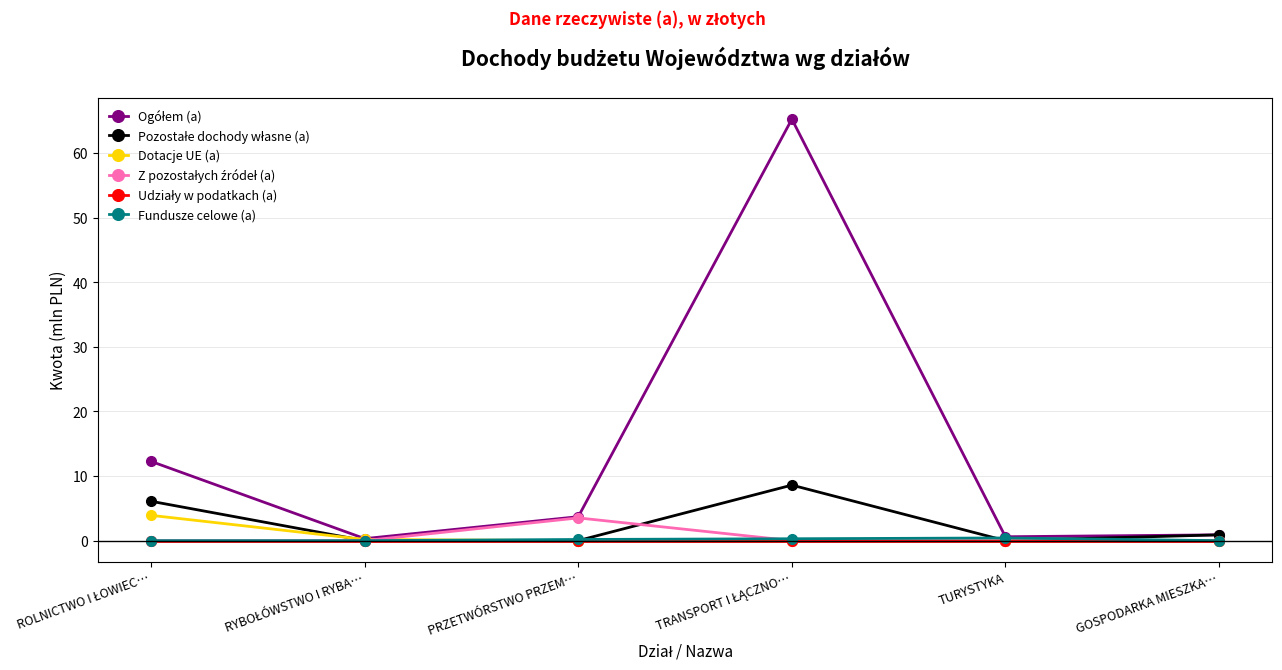

What is the label of the 3rd point from the left?

PRZETWÓRSTWO PRZEM…